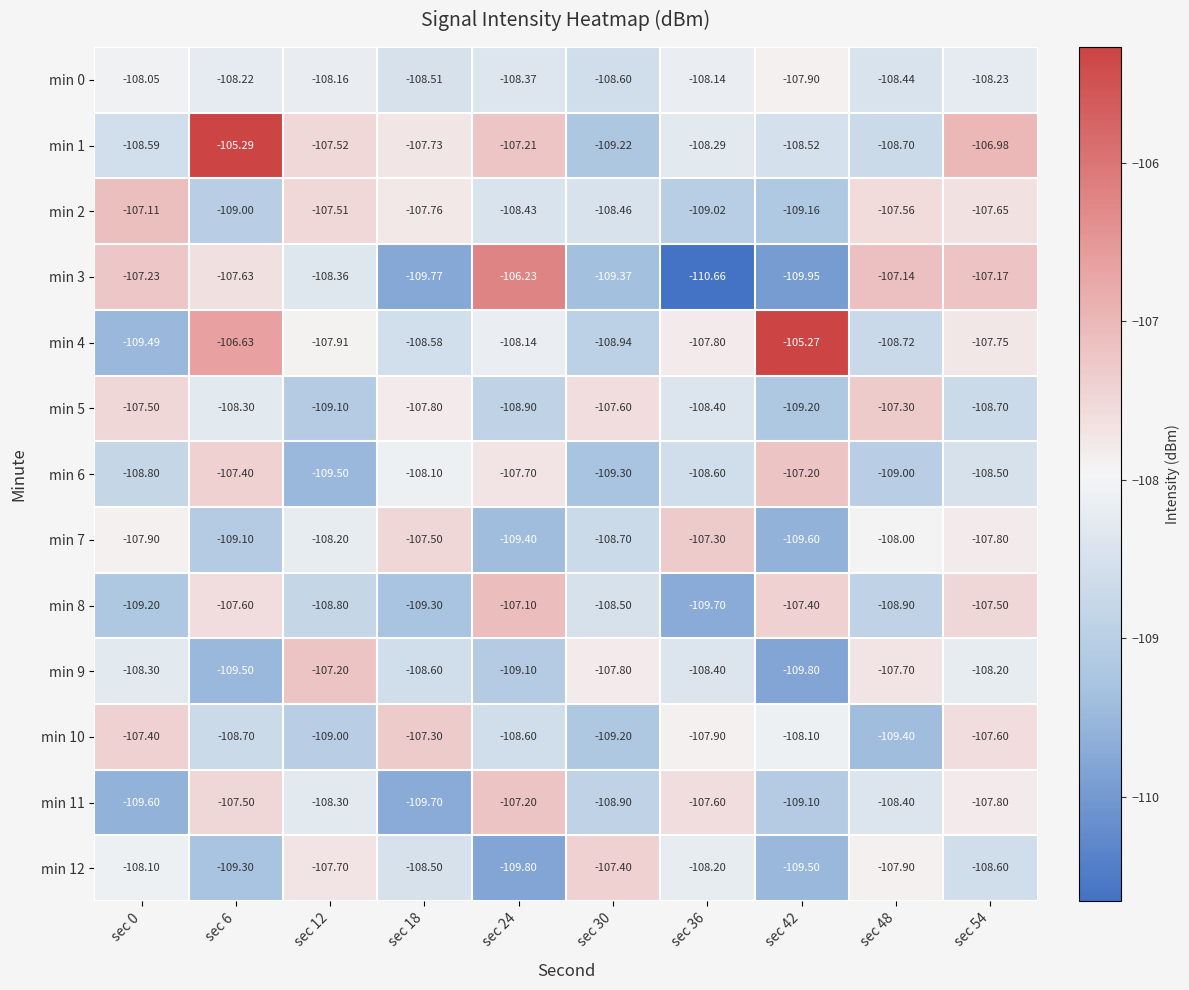

What is the spread (max minus min) of values at sec 30?

2.0